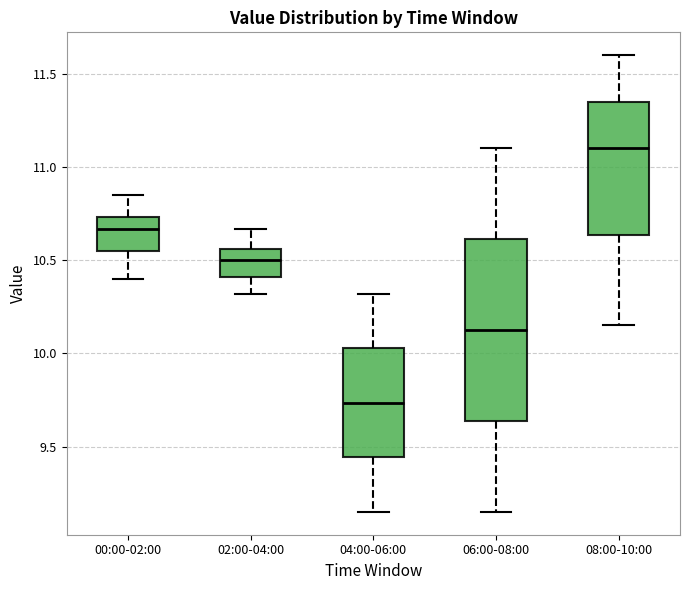

Reading left to right, transcribe this box plot: for each box, give where its median line is, the range the box spans, and where its two whiskers end, as read against the y-axis. The values are not printed on the chart, so give them approximately, as read against the axis.

00:00-02:00: median 10.65, box 10.55 to 10.75, whiskers 10.40 to 10.85
02:00-04:00: median 10.50, box 10.40 to 10.55, whiskers 10.30 to 10.65
04:00-06:00: median 9.75, box 9.45 to 10.05, whiskers 9.15 to 10.30
06:00-08:00: median 10.15, box 9.65 to 10.60, whiskers 9.15 to 11.10
08:00-10:00: median 11.10, box 10.65 to 11.35, whiskers 10.15 to 11.60